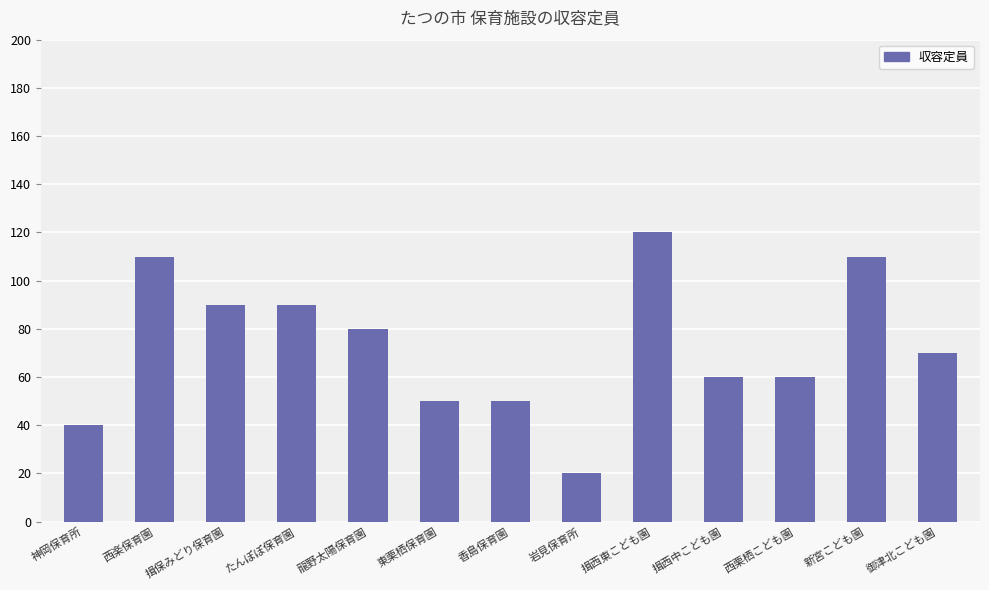

Which label corresponds to the smallest value in the chart?

岩見保育所